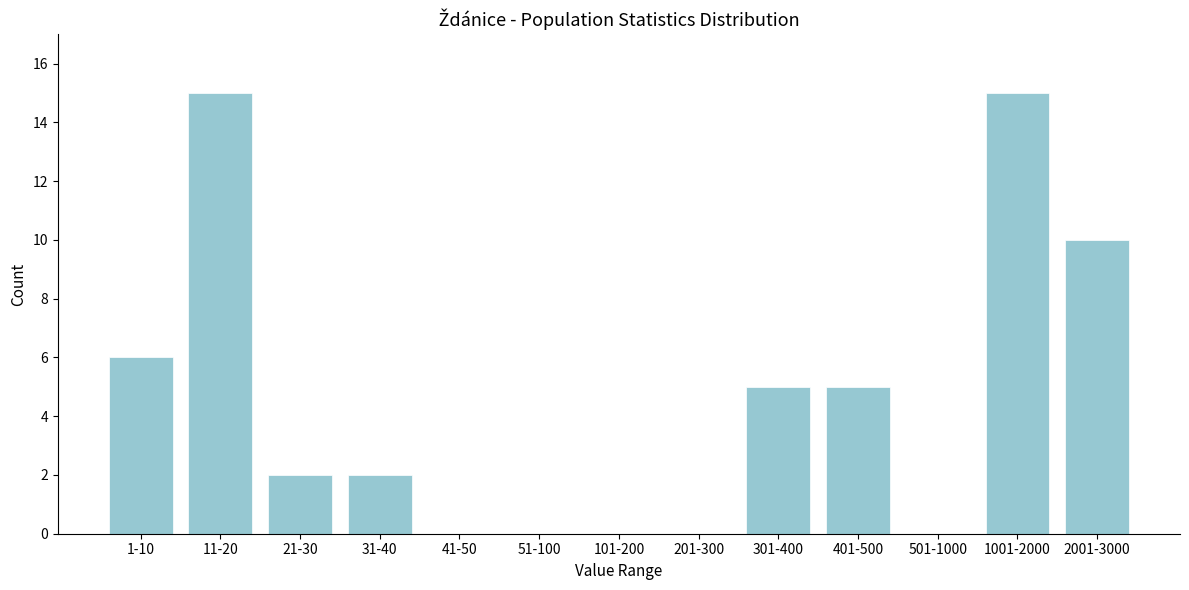

Reading right to left, transcribe all the data shown in this chart.

2001-3000=10	1001-2000=15	501-1000=0	401-500=5	301-400=5	201-300=0	101-200=0	51-100=0	41-50=0	31-40=2	21-30=2	11-20=15	1-10=6